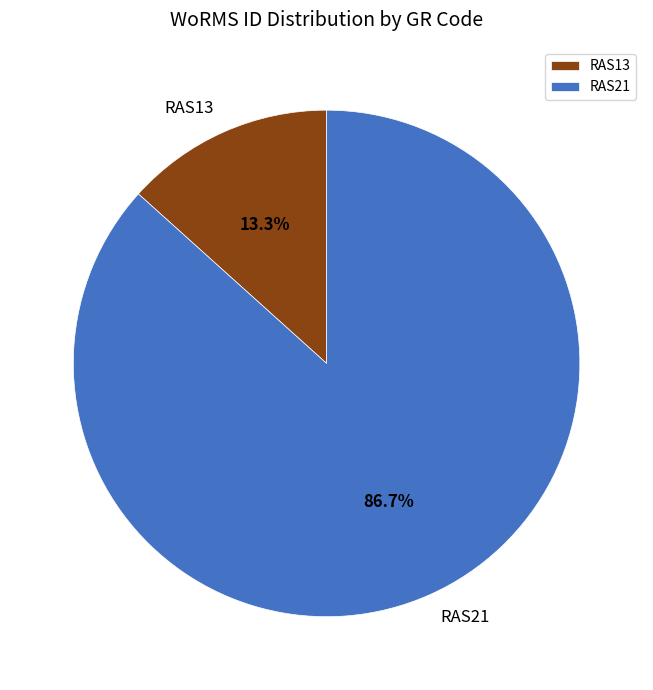

True or false: RAS13 accounts for 13% of the total.

True